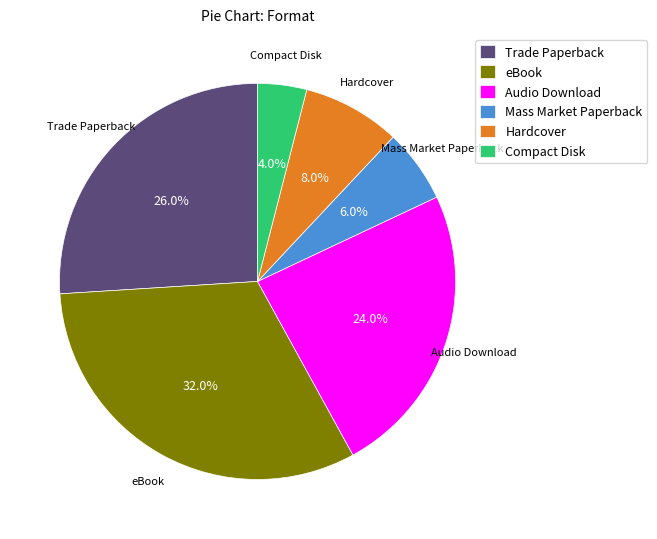

To the nearest percent, what portion does Mass Market Paperback represent?

6%